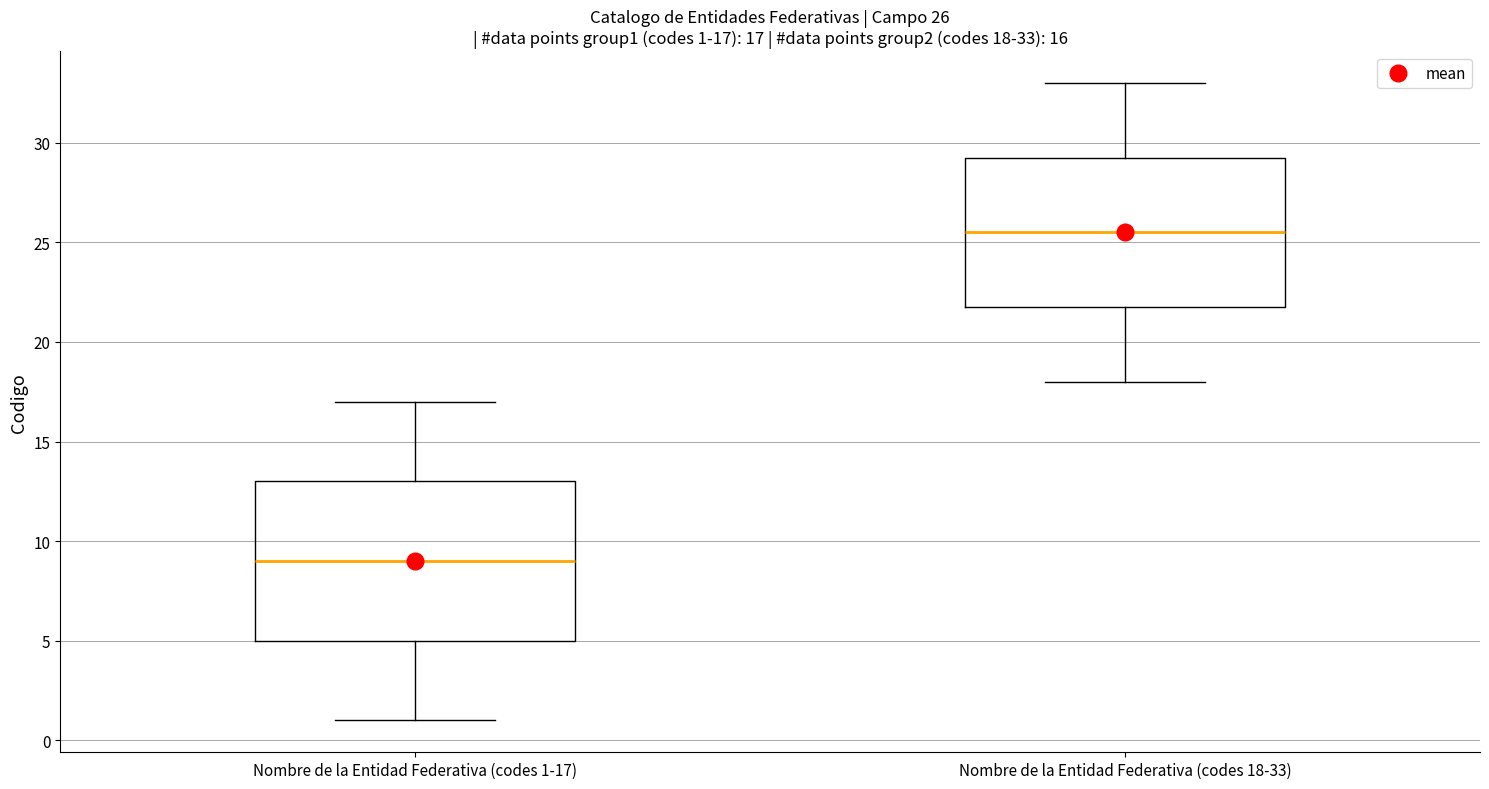

Comparing the boxes themselves (not the whiskers), which one is the tallest?

Nombre de la Entidad Federativa (codes 1-17)